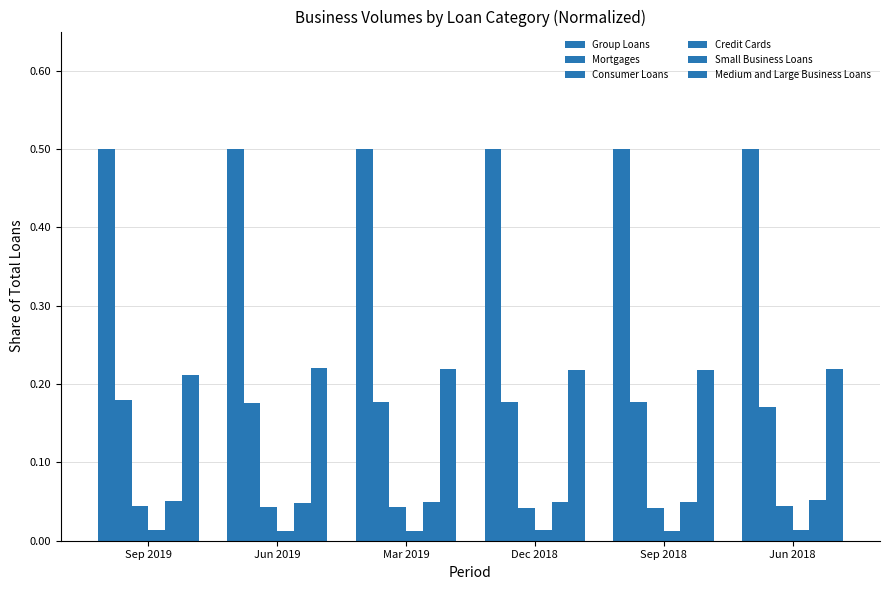

Which series has the largest range (max minus min)?

Mortgages